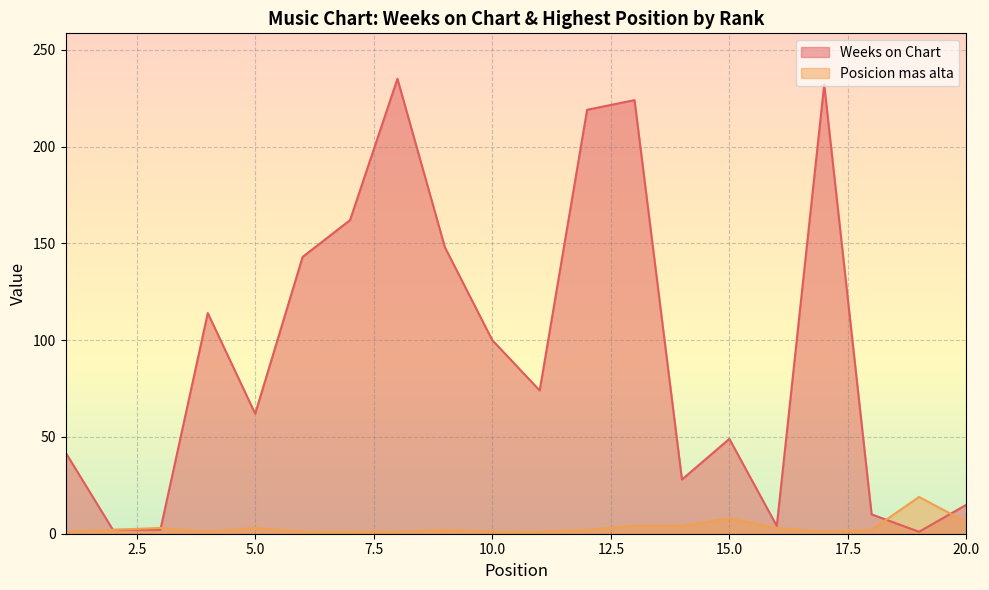

How many interior local valleys does the Posicion mas alta series have?

2